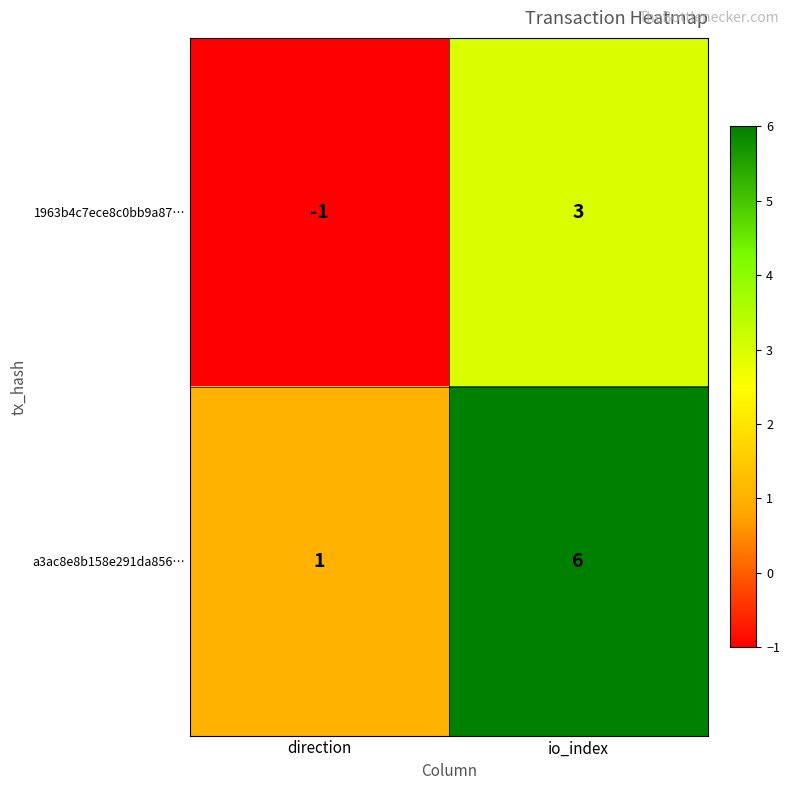

At io_index, list the series in order from largest to smallest.

a3ac8e8b158e291da856…, 1963b4c7ece8c0bb9a87…